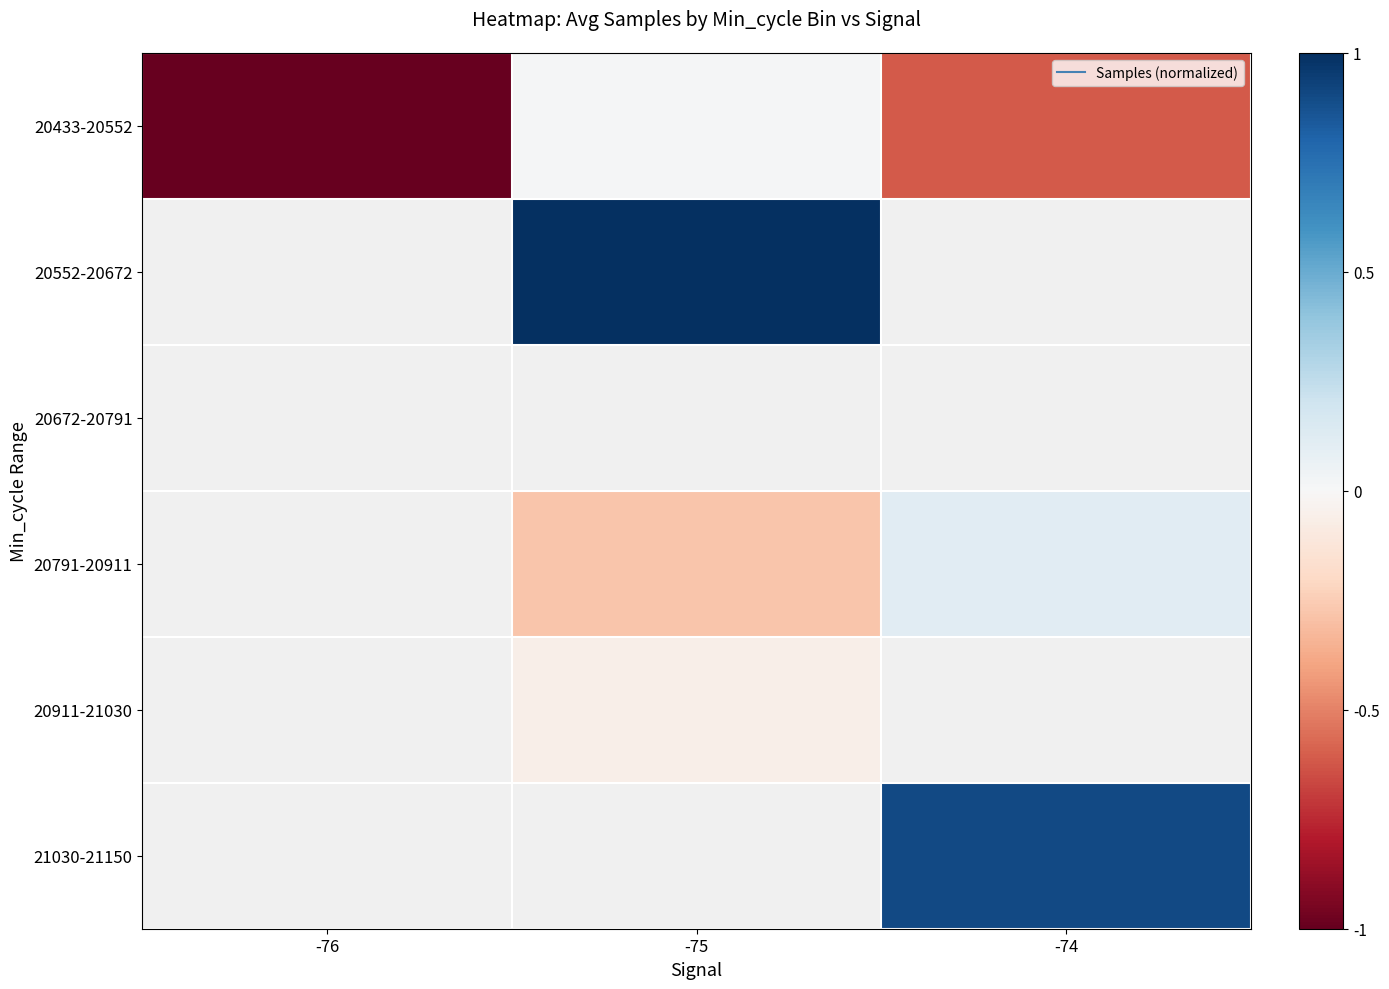

At which category does the chart reach its peak across all series?

-75